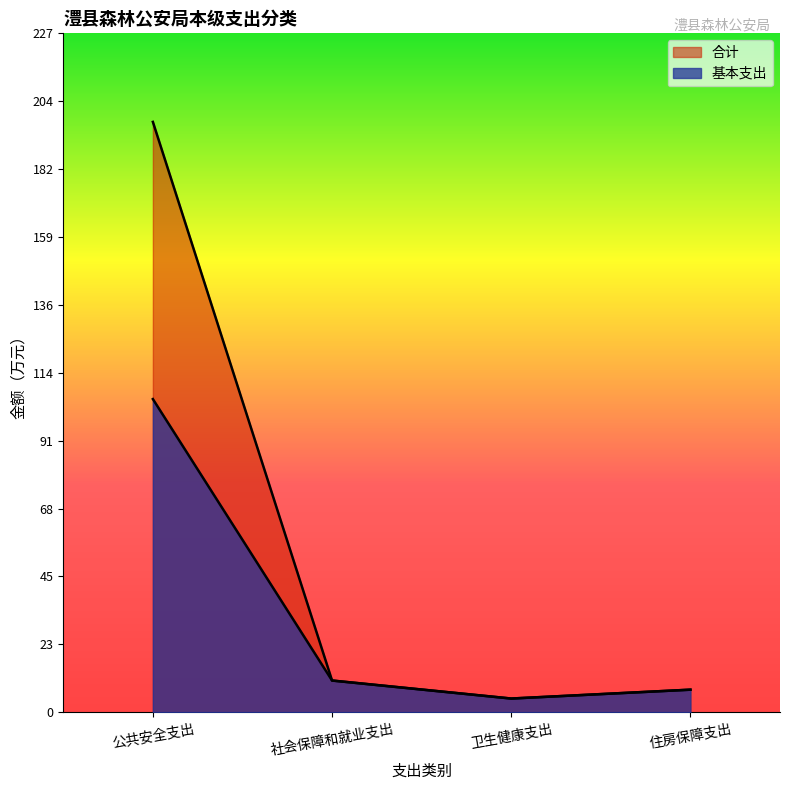

True or false: 合计 and 基本支出 intersect in this chart.

False